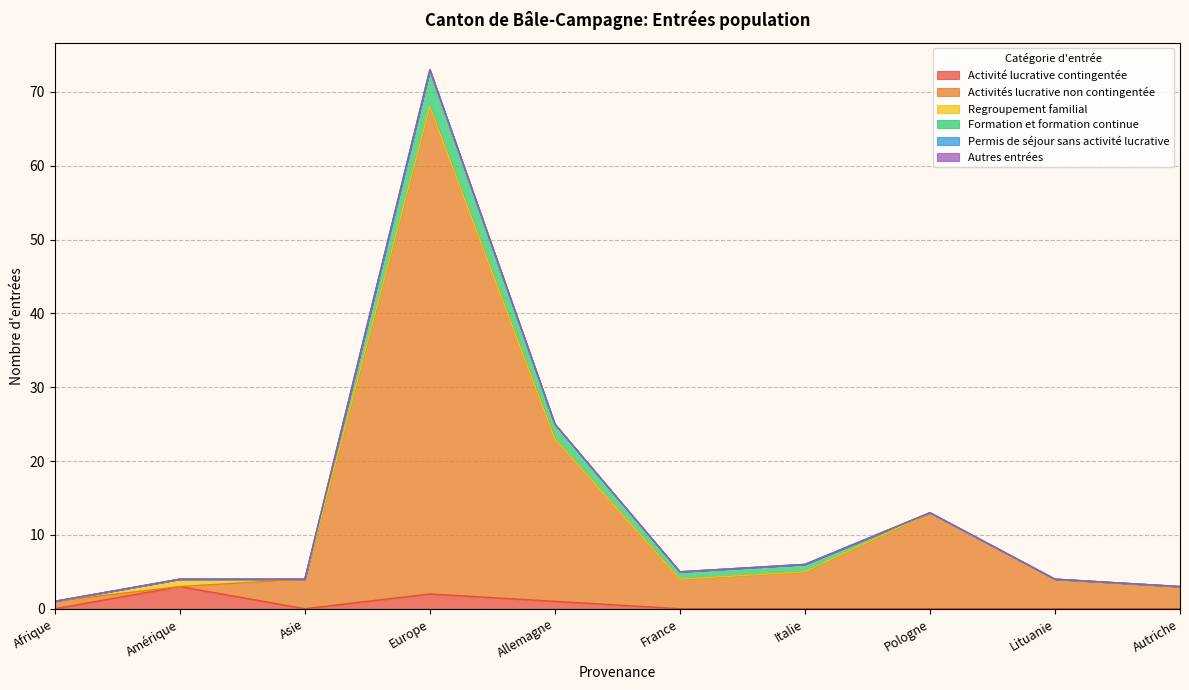

True or false: Formation et formation continue and Autres entrées intersect in this chart.

False